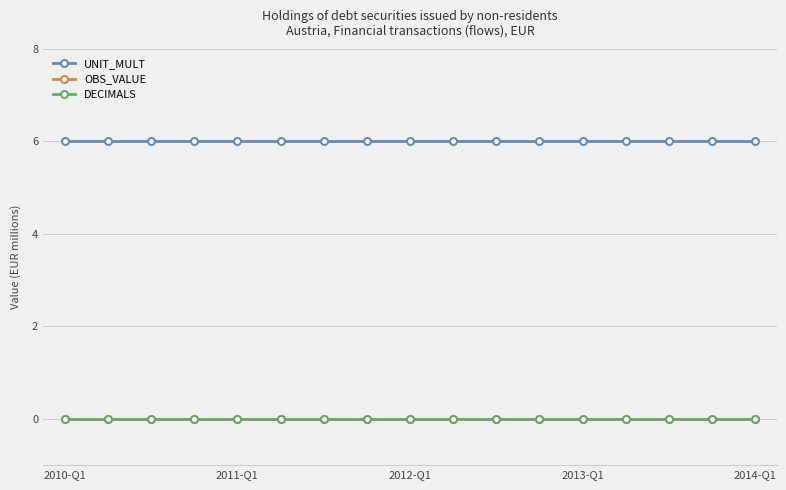

Does the chart have visible grid lines?

Yes